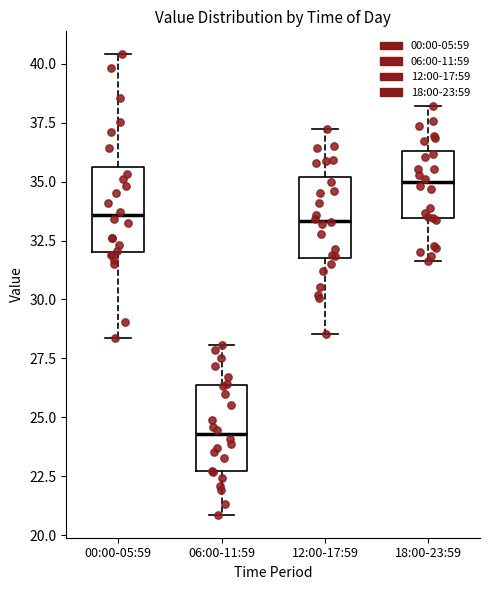

Where does the lower whisker of the box for 00:00-05:59 end on the y-axis? The values are not printed on the chart, so give them approximately, as read against the axis.

28.5